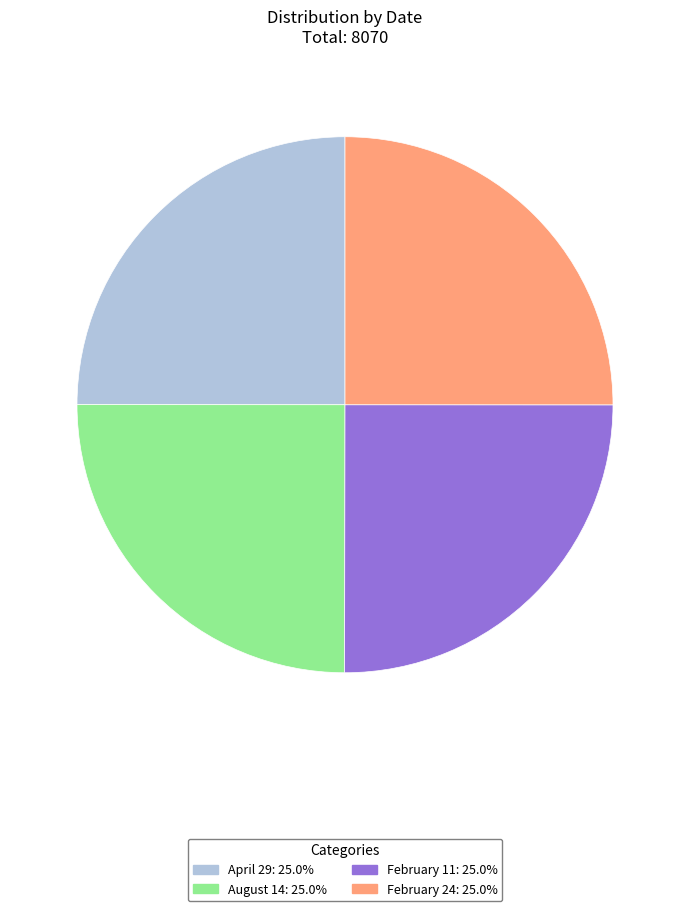

Is there a majority slice in this chart?

No